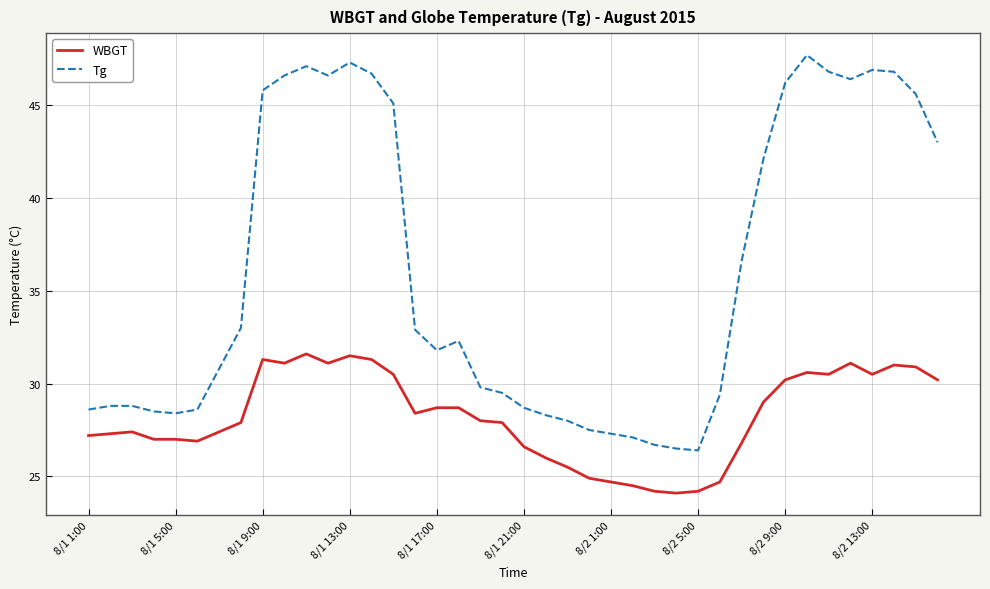

True or false: WBGT has more than 0 points higher than both neighbors.

True